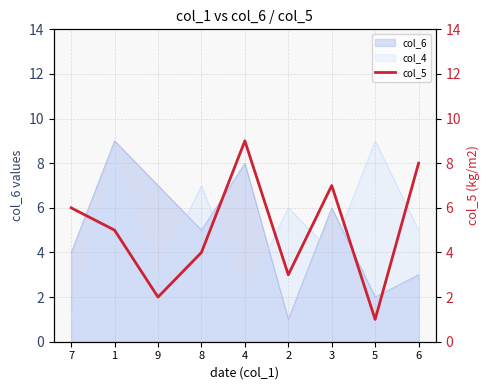

How many lines are shown in the chart?

1